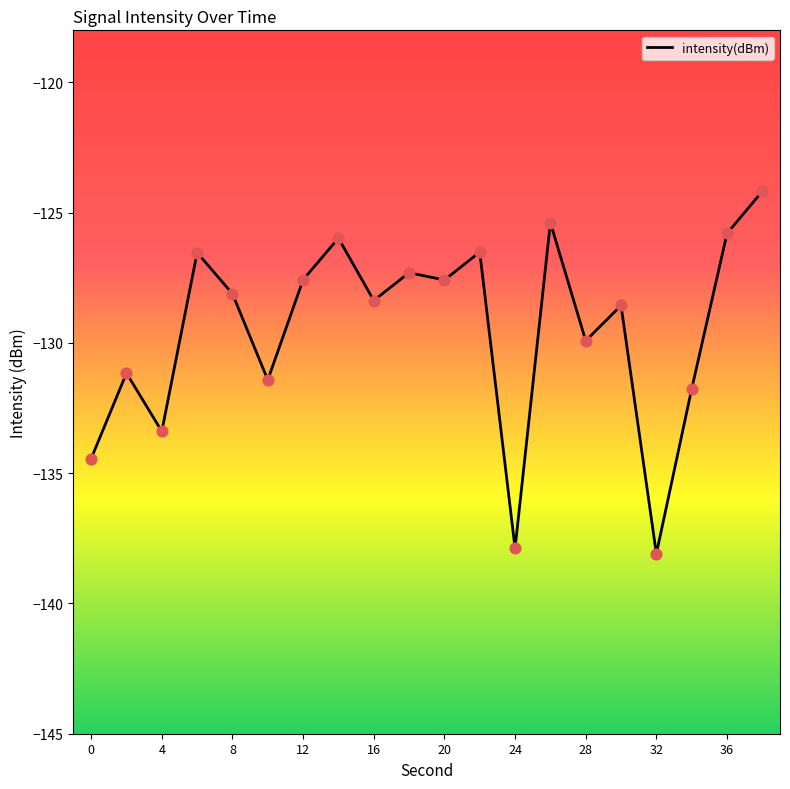

What is the maximum value shown in the chart?

-124.2